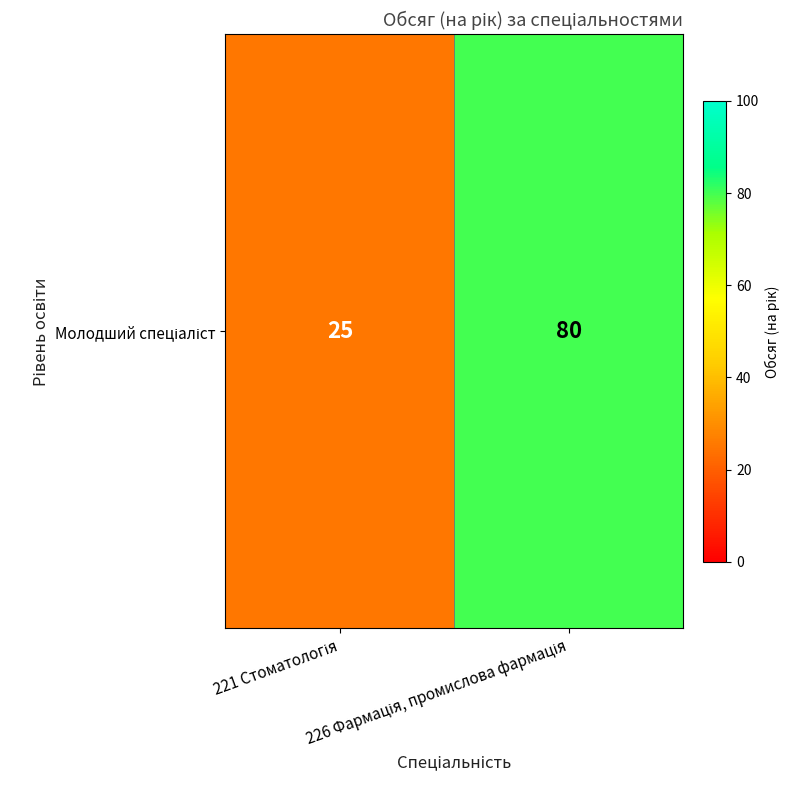

Which label corresponds to the largest value in the chart?

226 Фармація, промислова фармація